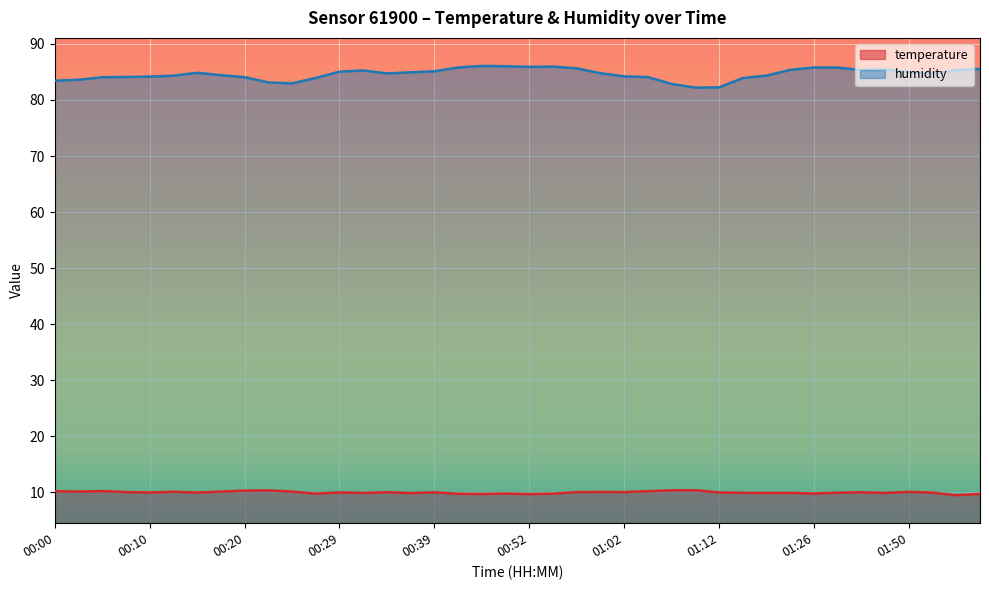

Reading left to right, what are all the values shown in this chart?

temperature: 00:00=10.2	00:03=10.1	00:05=10.2	00:08=10.1	00:10=10.0	00:13=10.1	00:15=10.0	00:17=10.1	00:20=10.3	00:22=10.3	00:25=10.1	00:27=9.8	00:29=10.0	00:32=9.9	00:34=10.0	00:37=9.9	00:39=10.0	00:42=9.7	00:47=9.7	00:49=9.8	00:52=9.7	00:54=9.8	00:57=10.0	00:59=10.1	01:02=10.1	01:04=10.2	01:07=10.4	01:09=10.4	01:12=10.0	01:14=9.9	01:17=9.9	01:23=9.9	01:26=9.8	01:43=9.9	01:45=10.0	01:48=9.9	01:50=10.1	01:53=9.9	01:58=9.5	02:01=9.7
humidity: 00:00=83.4	00:03=83.6	00:05=84.1	00:08=84.1	00:10=84.2	00:13=84.3	00:15=84.8	00:17=84.4	00:20=84.1	00:22=83.1	00:25=83.0	00:27=83.9	00:29=85.0	00:32=85.3	00:34=84.7	00:37=84.9	00:39=85.1	00:42=85.8	00:47=86.1	00:49=86.0	00:52=85.9	00:54=86.0	00:57=85.7	00:59=84.8	01:02=84.2	01:04=84.1	01:07=82.9	01:09=82.2	01:12=82.2	01:14=83.9	01:17=84.3	01:23=85.4	01:26=85.8	01:43=85.8	01:45=85.3	01:48=85.5	01:50=85.0	01:53=84.7	01:58=85.3	02:01=85.6